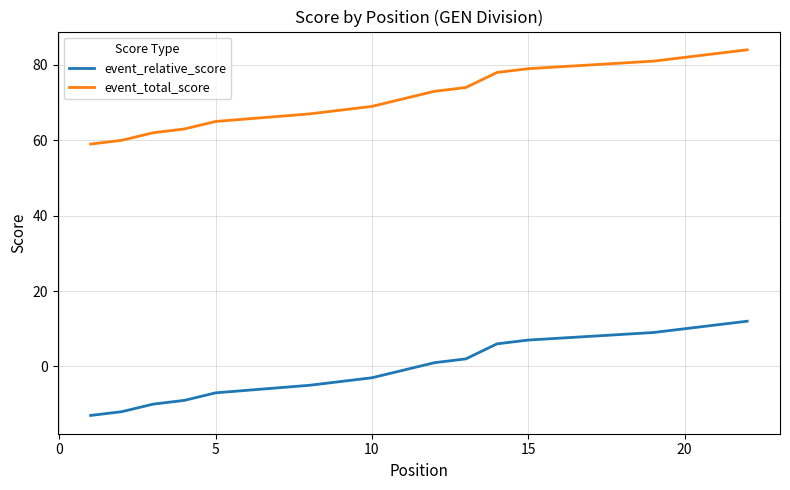

How many data points in event_total_score are less than 73?

11